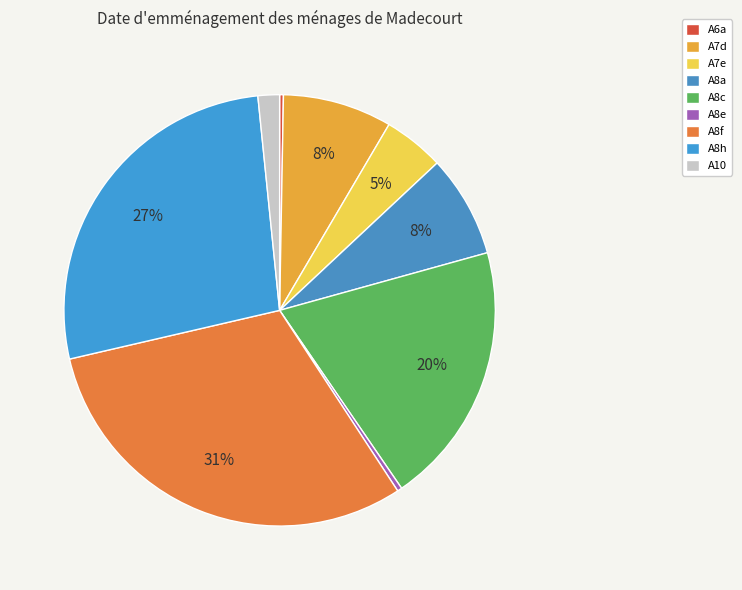

Which slice is the smallest?

A6a